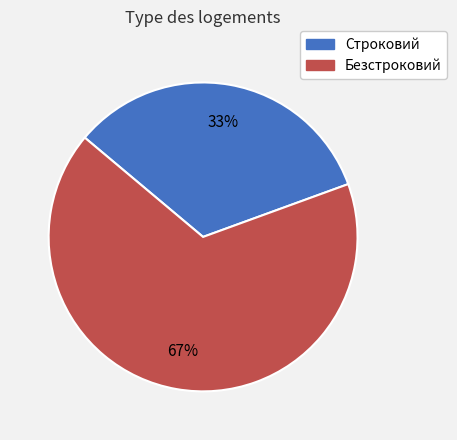

Which category accounts for the majority?

Безстроковий